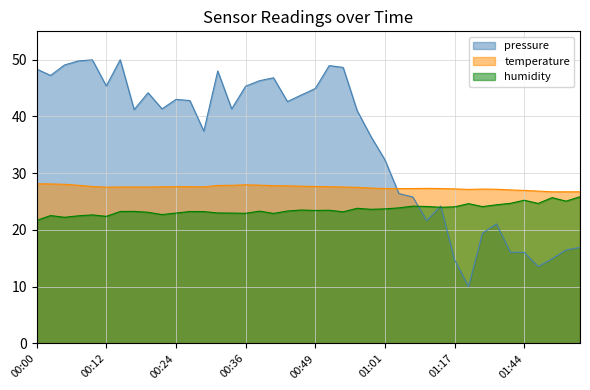

What is the value of the humidity point at the 31st from the left?

24.1